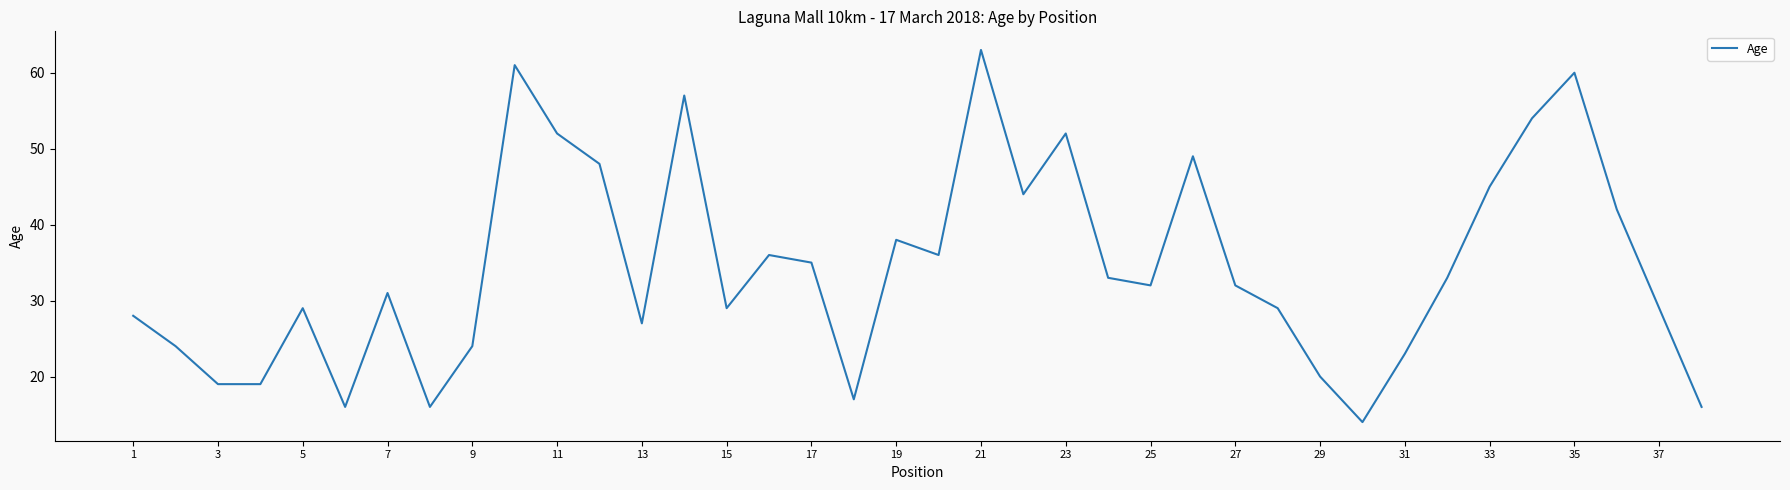

What is the smallest value displayed?

14